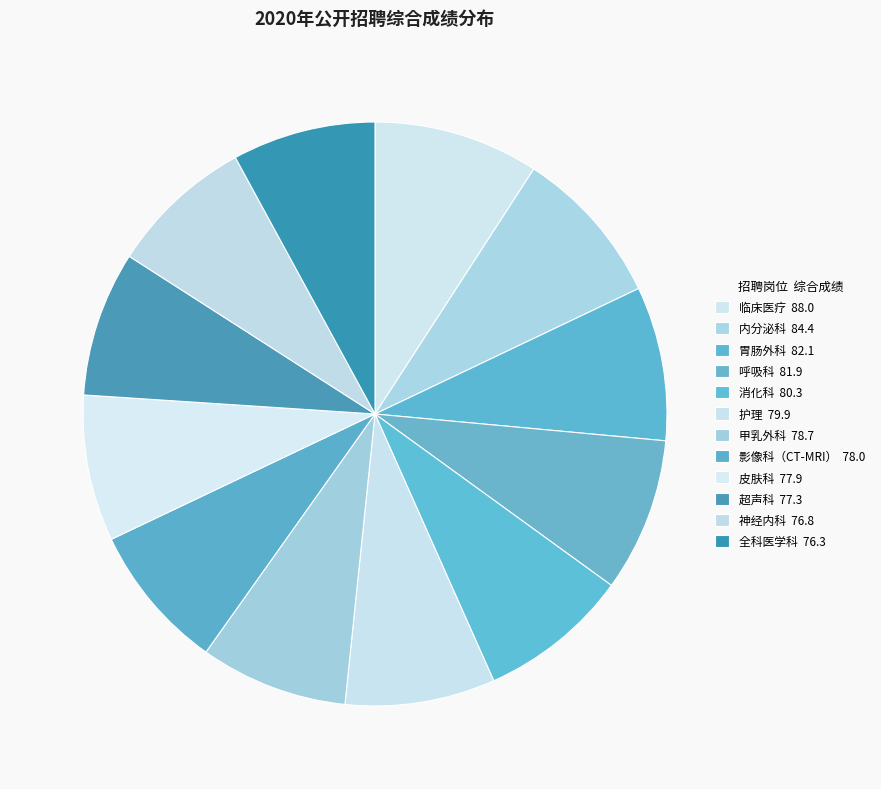

Is there a majority slice in this chart?

No